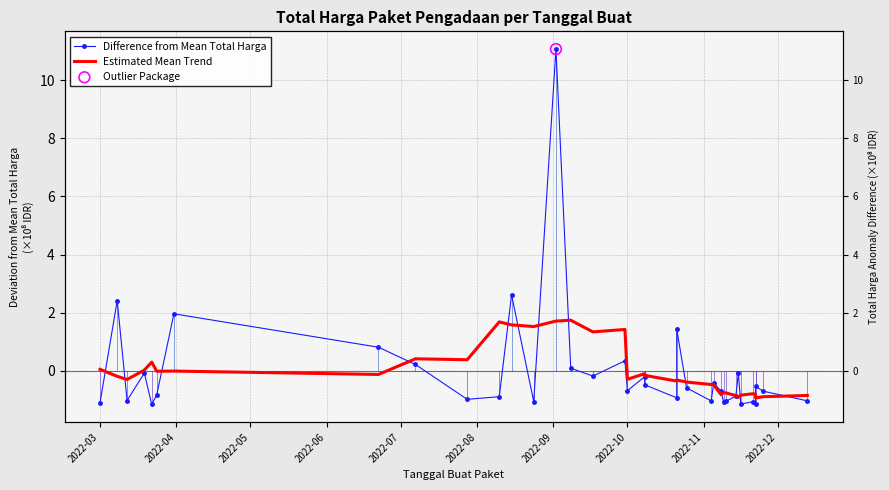

Is the value of Difference from Mean Total Harga at 35 greater than the value of Estimated Mean Trend at 18?

No